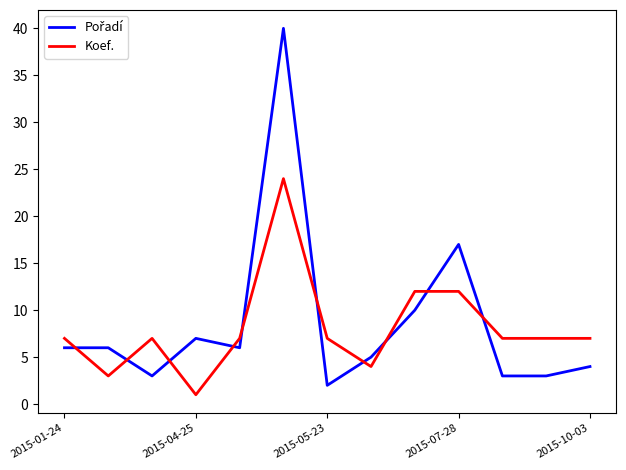

At which category does the chart reach its minimum across all series?

2015-04-25